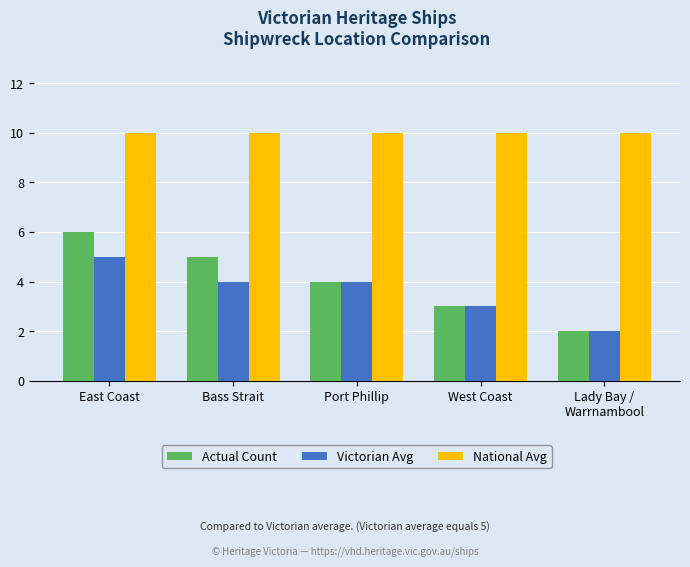

What is the maximum value shown in the chart?

10